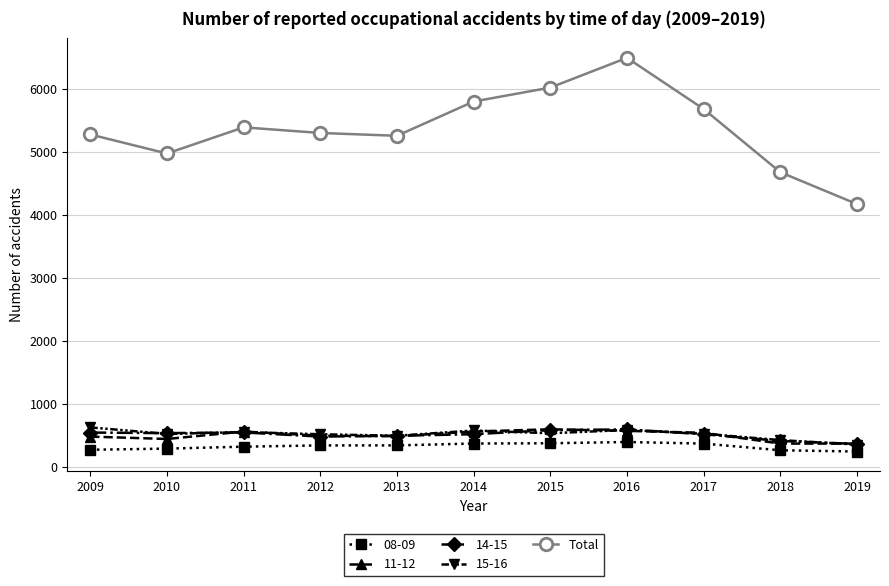

How many interior local peaks does the Total series have?

2